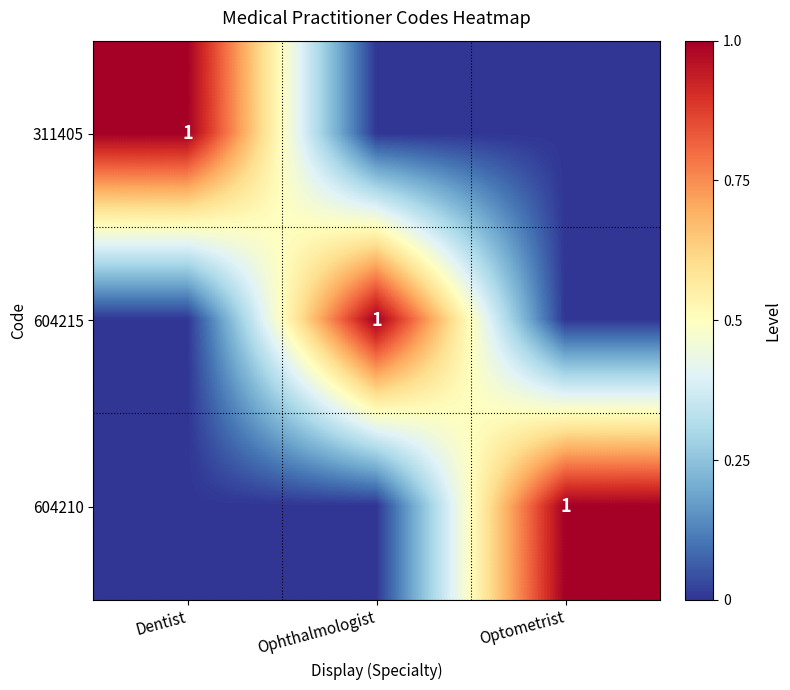

Is it true that 604210 equals 1 at Optometrist?

True